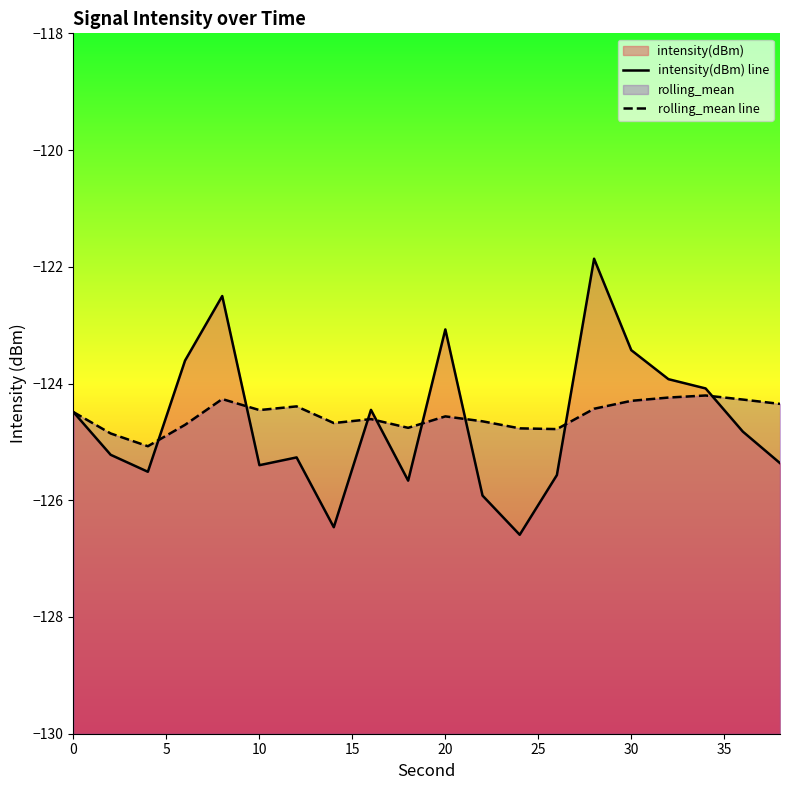

Does the chart have visible grid lines?

No